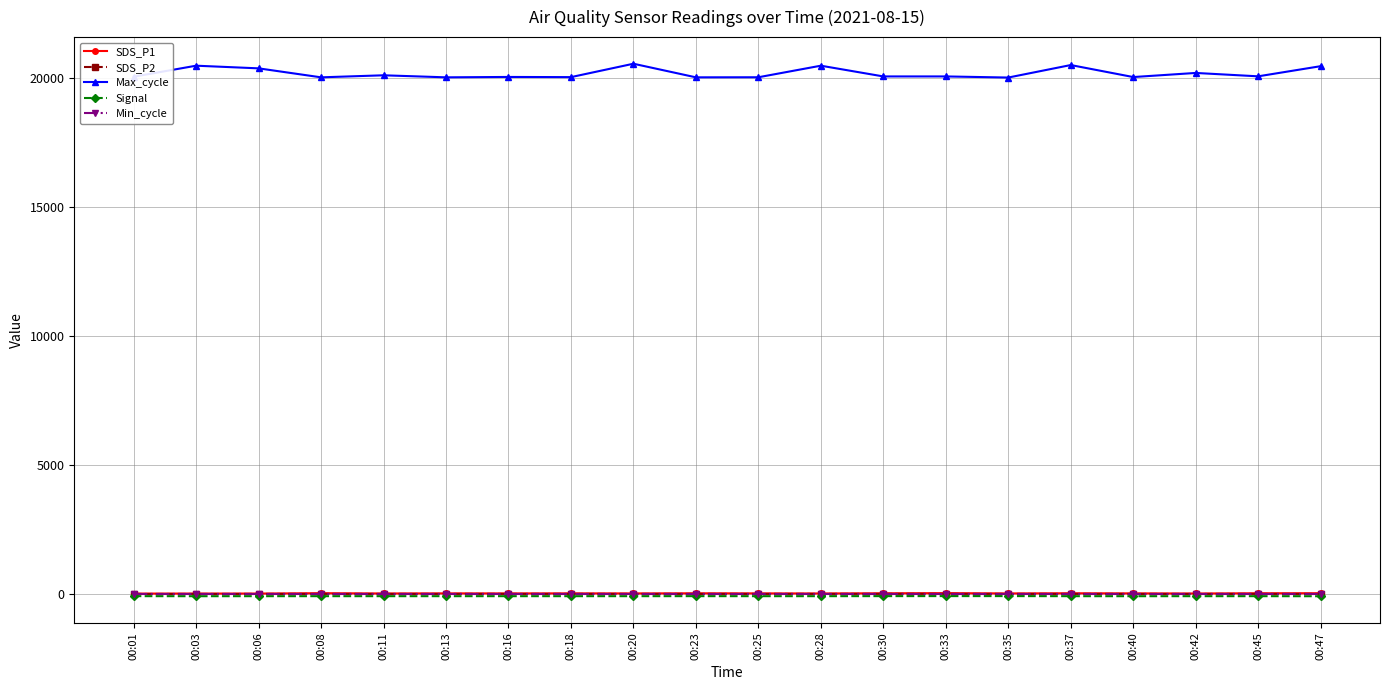

What are all the series names shown in the legend?

SDS_P1, SDS_P2, Max_cycle, Signal, Min_cycle